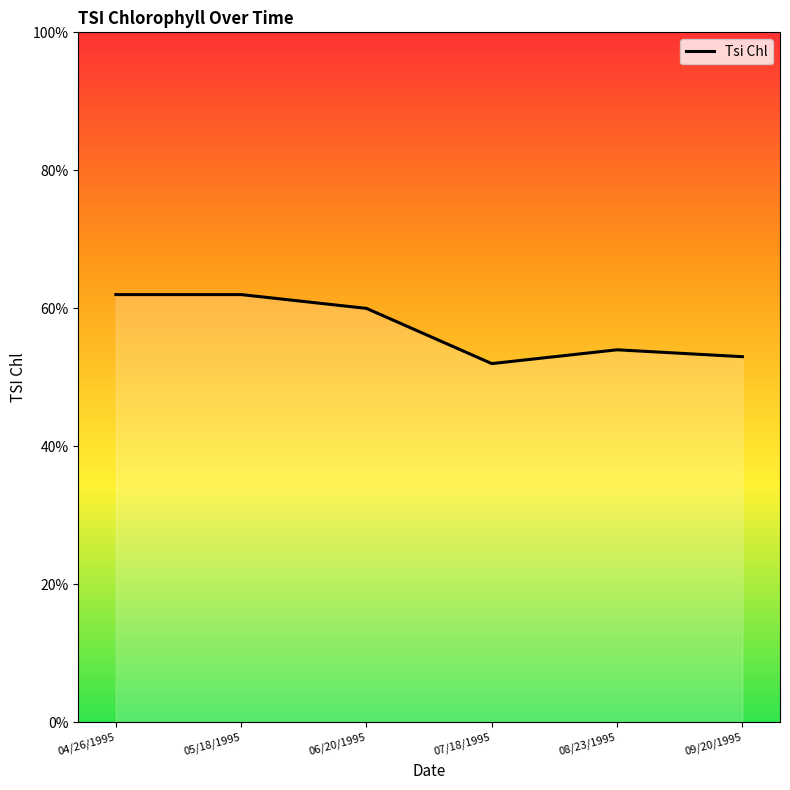

Which has a higher value, 08/23/1995 or 05/18/1995?

05/18/1995